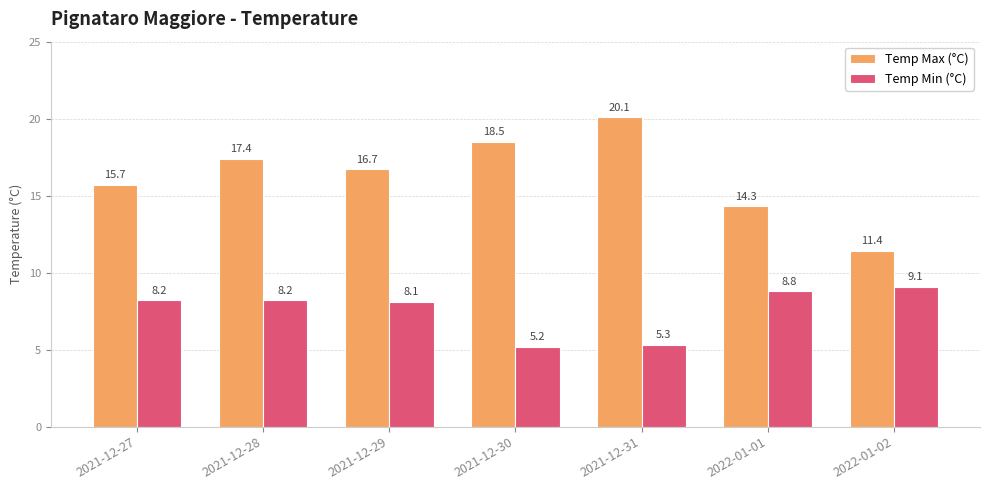

Between 2021-12-28 and 2022-01-02, which series saw the biggest shift?

Temp Max (°C)